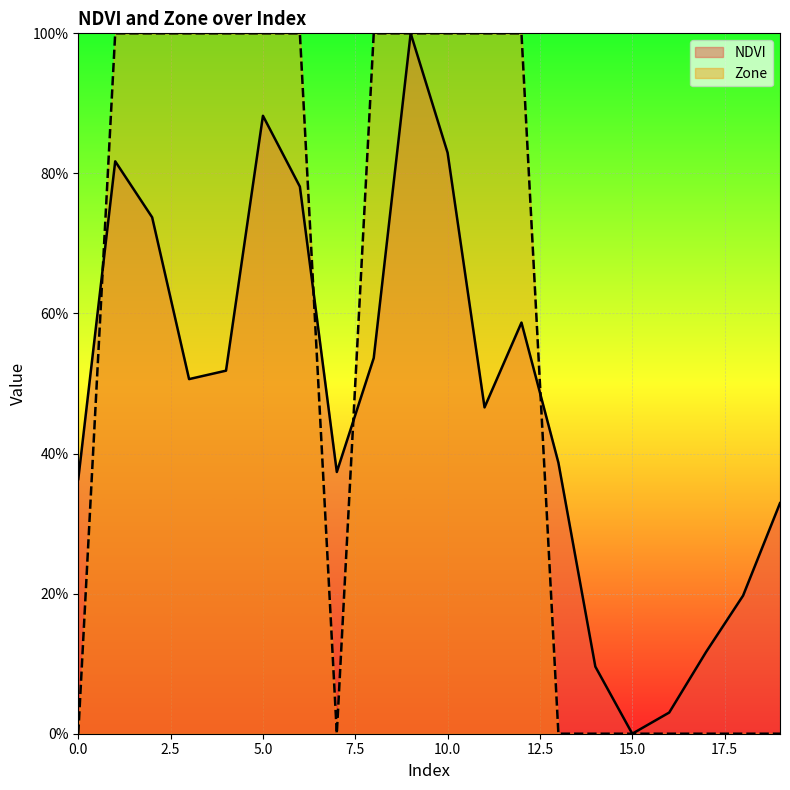

True or false: Zone and NDVI intersect in this chart.

True